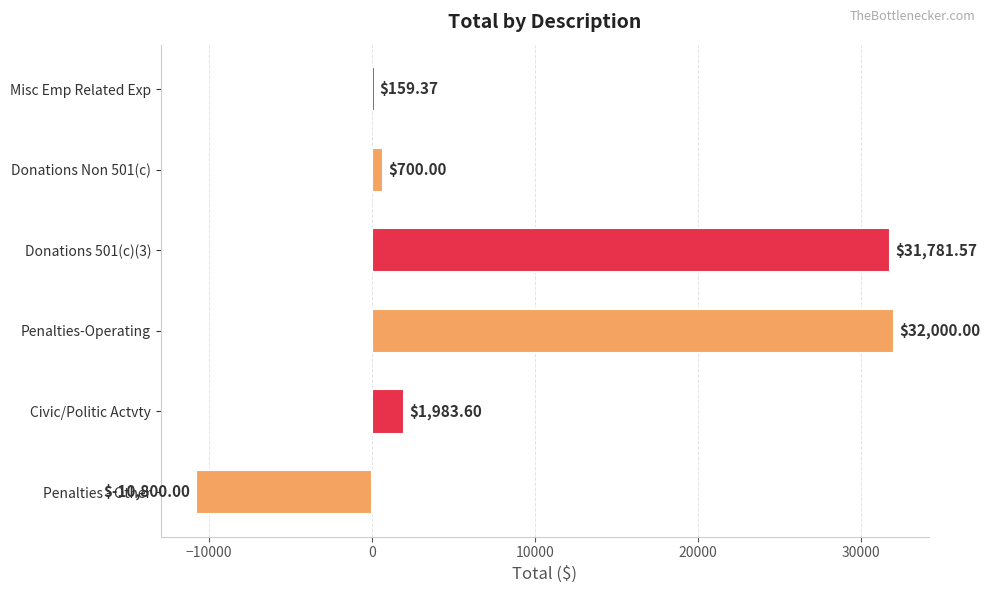

List the labels in order of value, smallest first.

Penalties - Other, Misc Emp Related Exp, Donations Non 501(c), Civic/Politic Actvty, Donations 501(c)(3), Penalties-Operating